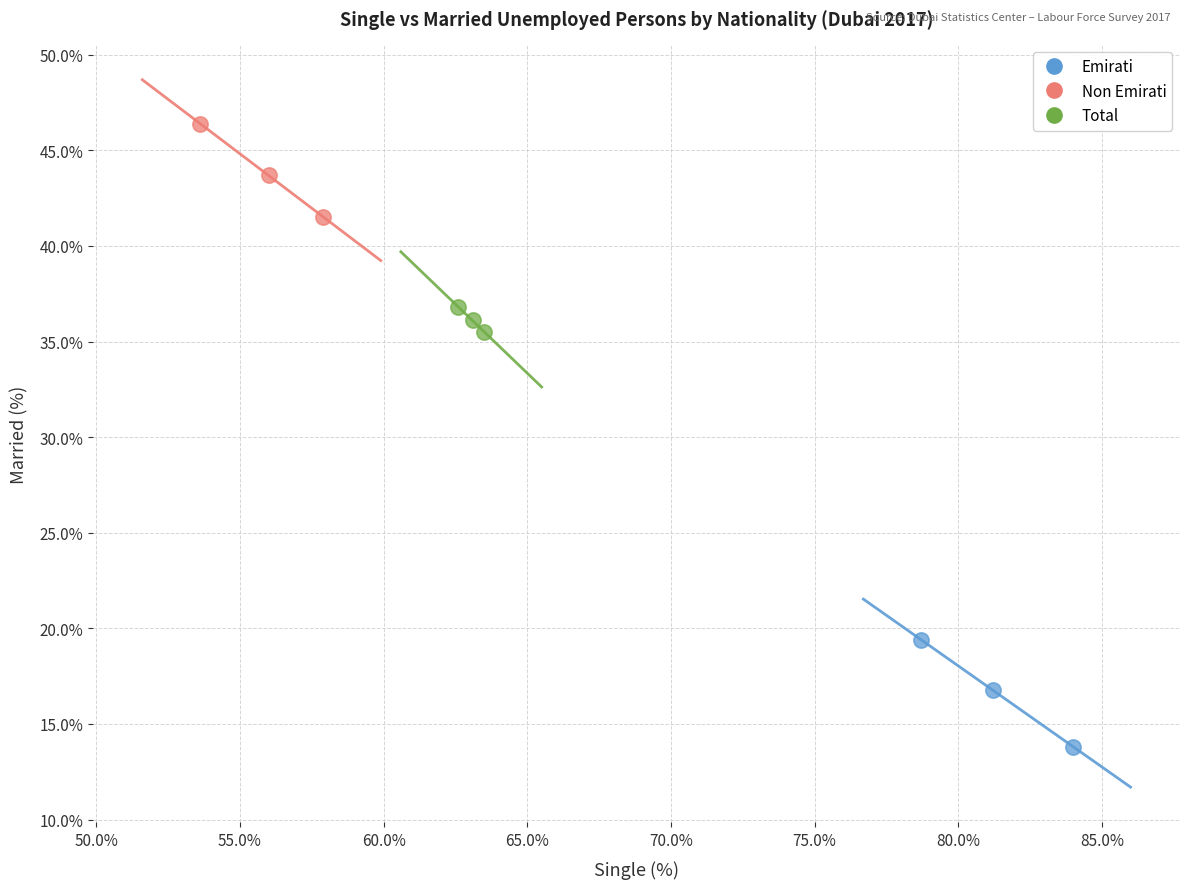

Which series reaches the minimum Y coordinate?

Emirati